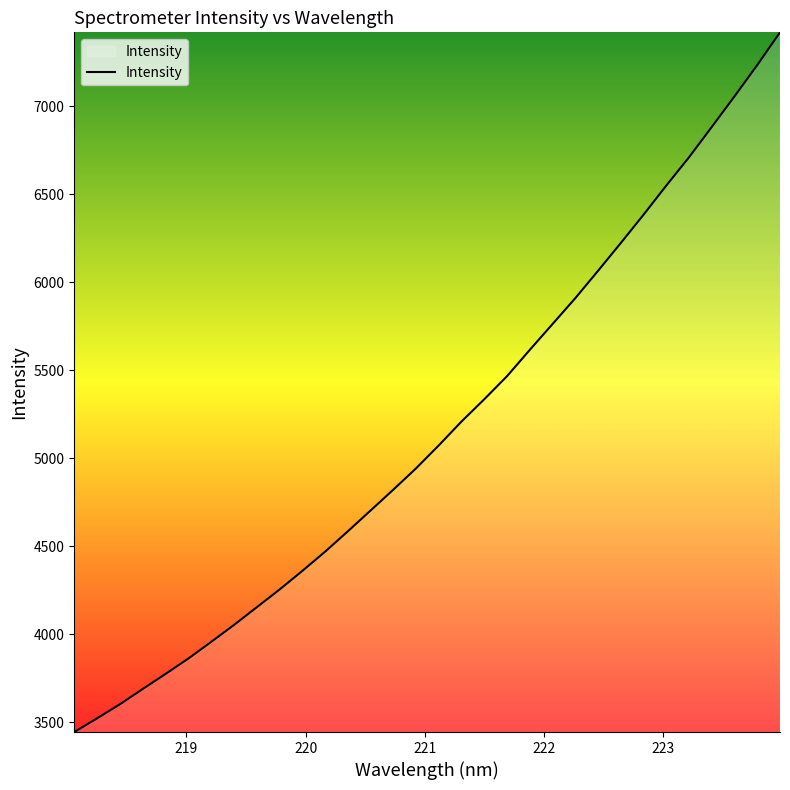

What is the maximum value shown in the chart?

7419.8